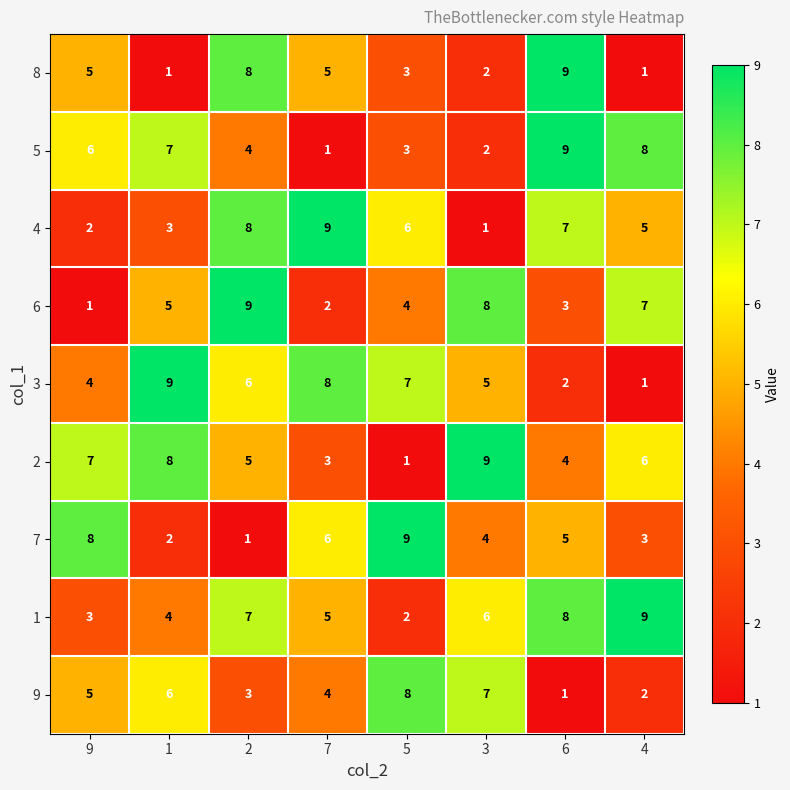

Which series changed the most between 1 and 2?

8